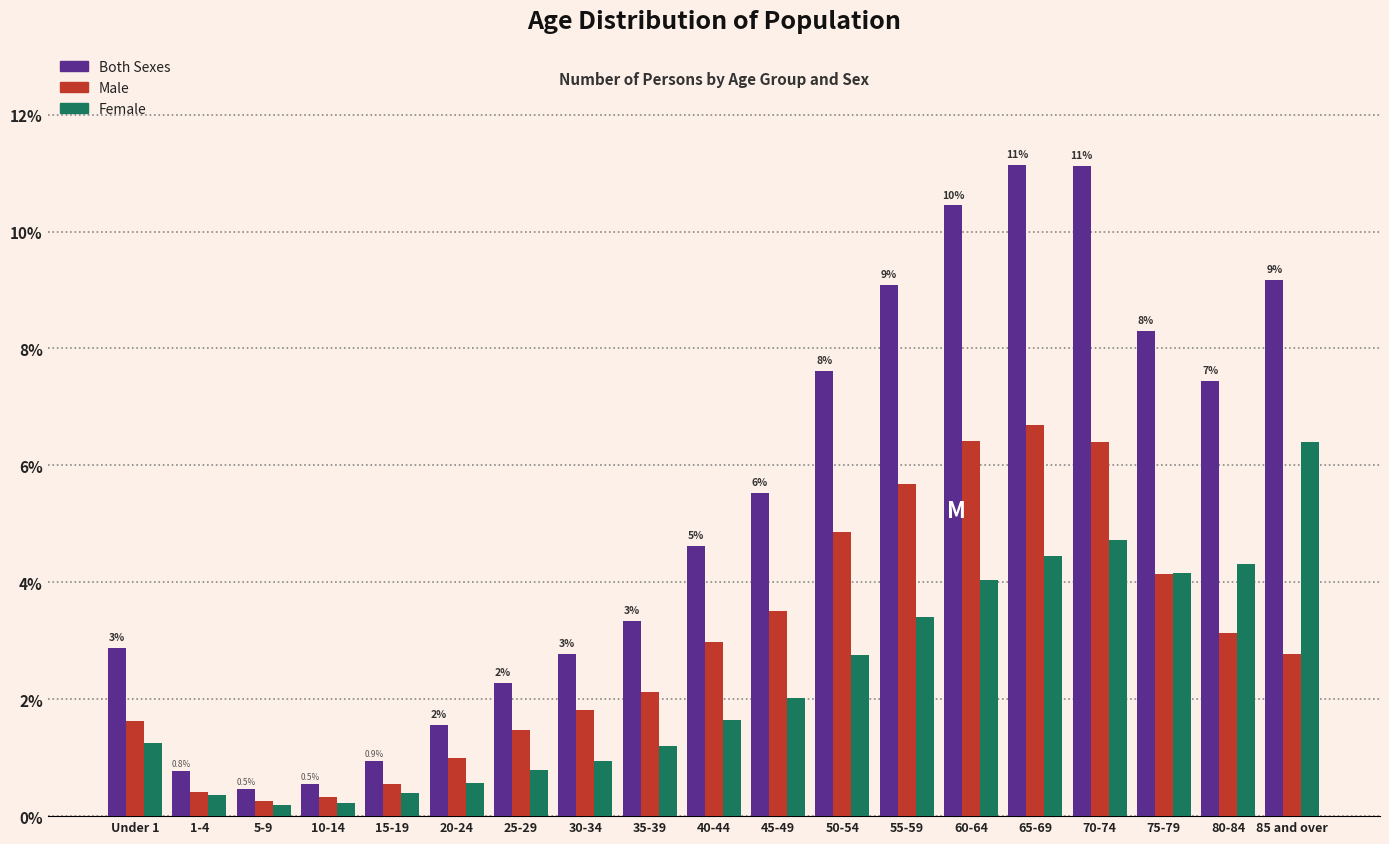

List the series in order of their overall mean, highest first.

Both Sexes, Male, Female